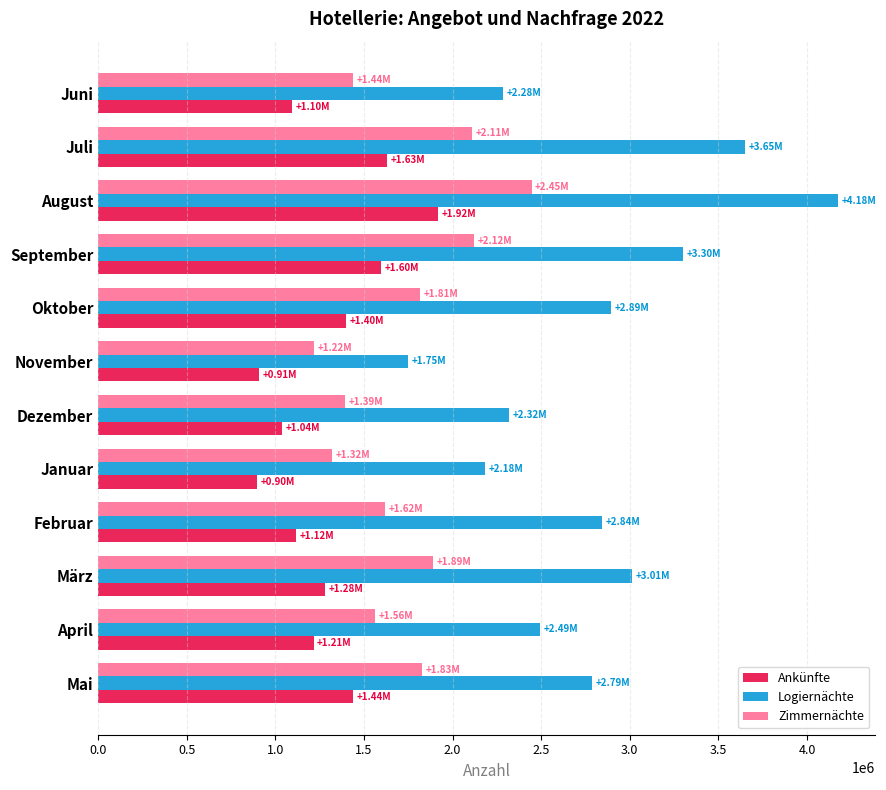

What is the spread (max minus min) of values at November?

837785